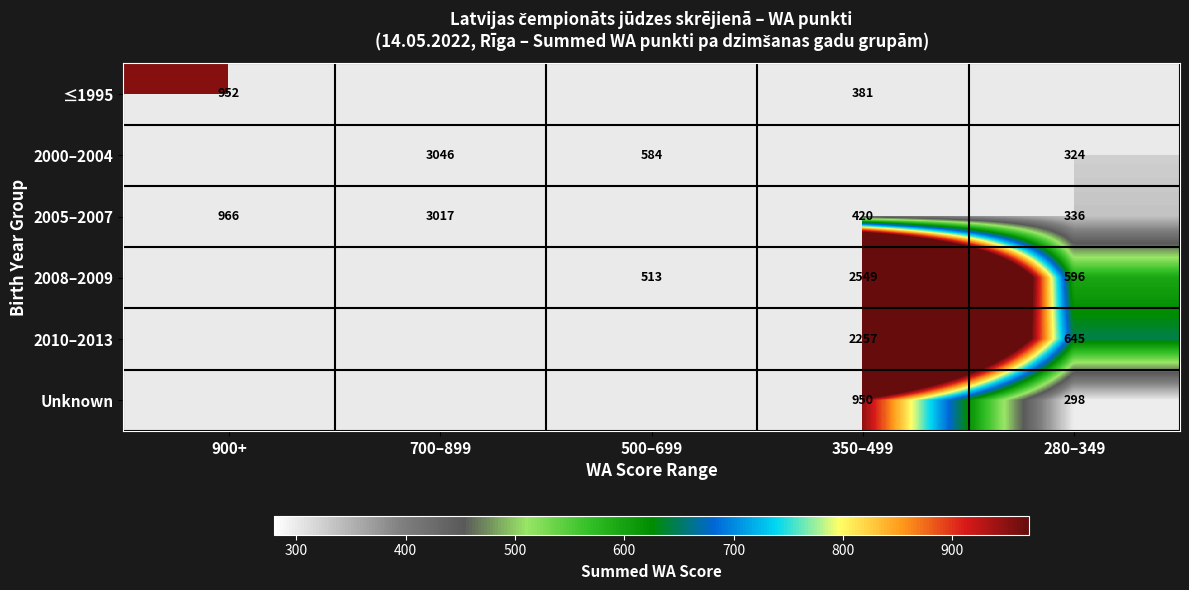

Is the value of Unknown at 280–349 greater than the value of 2000–2004 at 280–349?

No